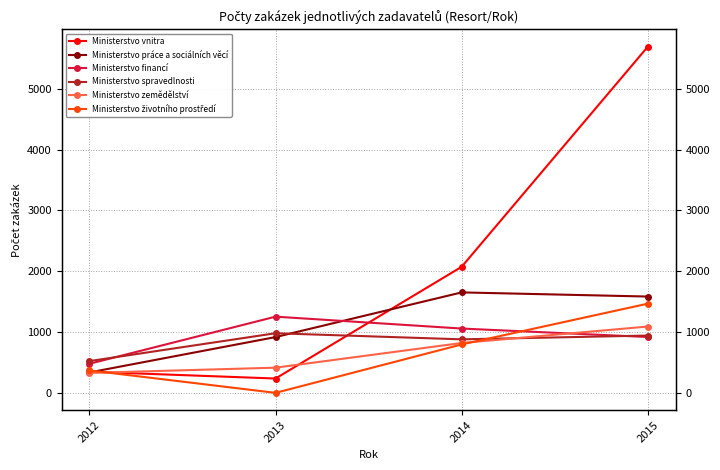

At 2012, list the series in order from largest to smallest.

Ministerstvo spravedlnosti, Ministerstvo financí, Ministerstvo životního prostředí, Ministerstvo vnitra, Ministerstvo práce a sociálních věcí, Ministerstvo zemědělství